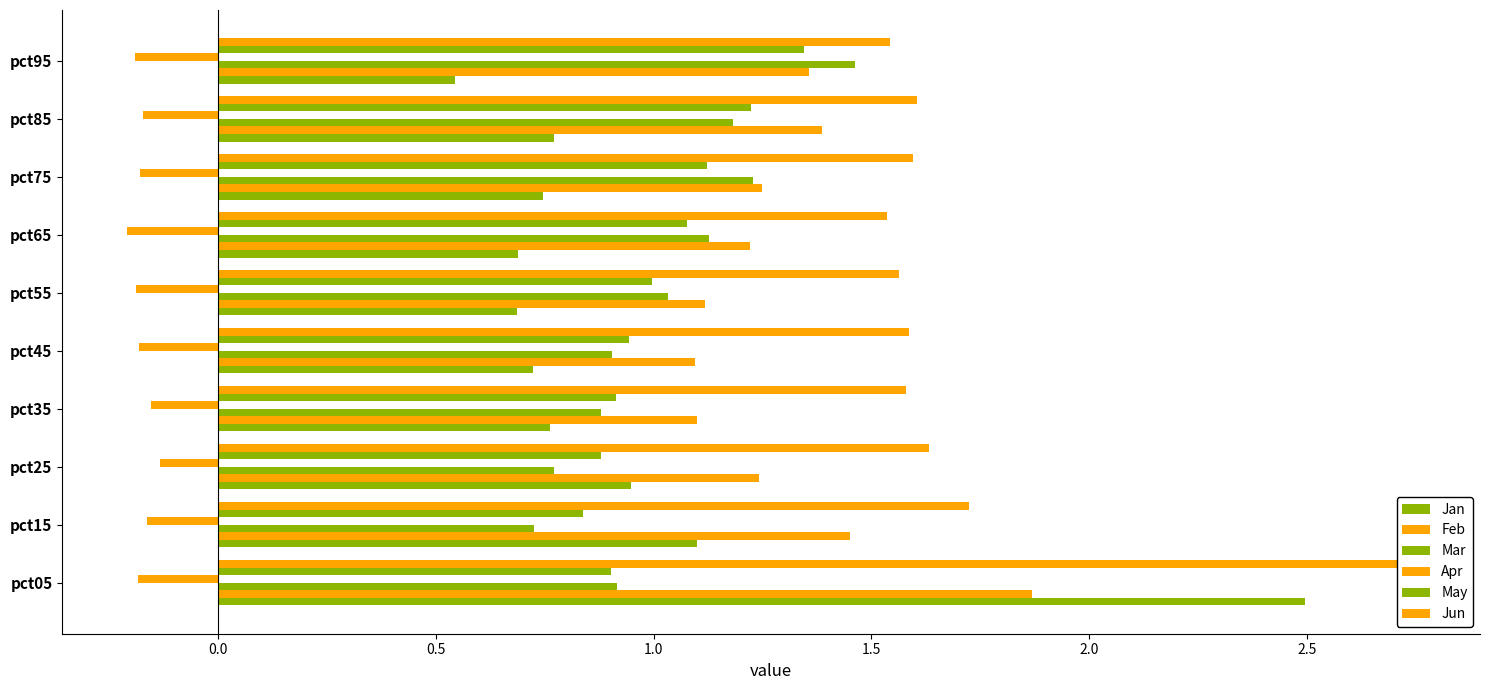

Are the bars grouped side by side (vs. stacked)?

Yes